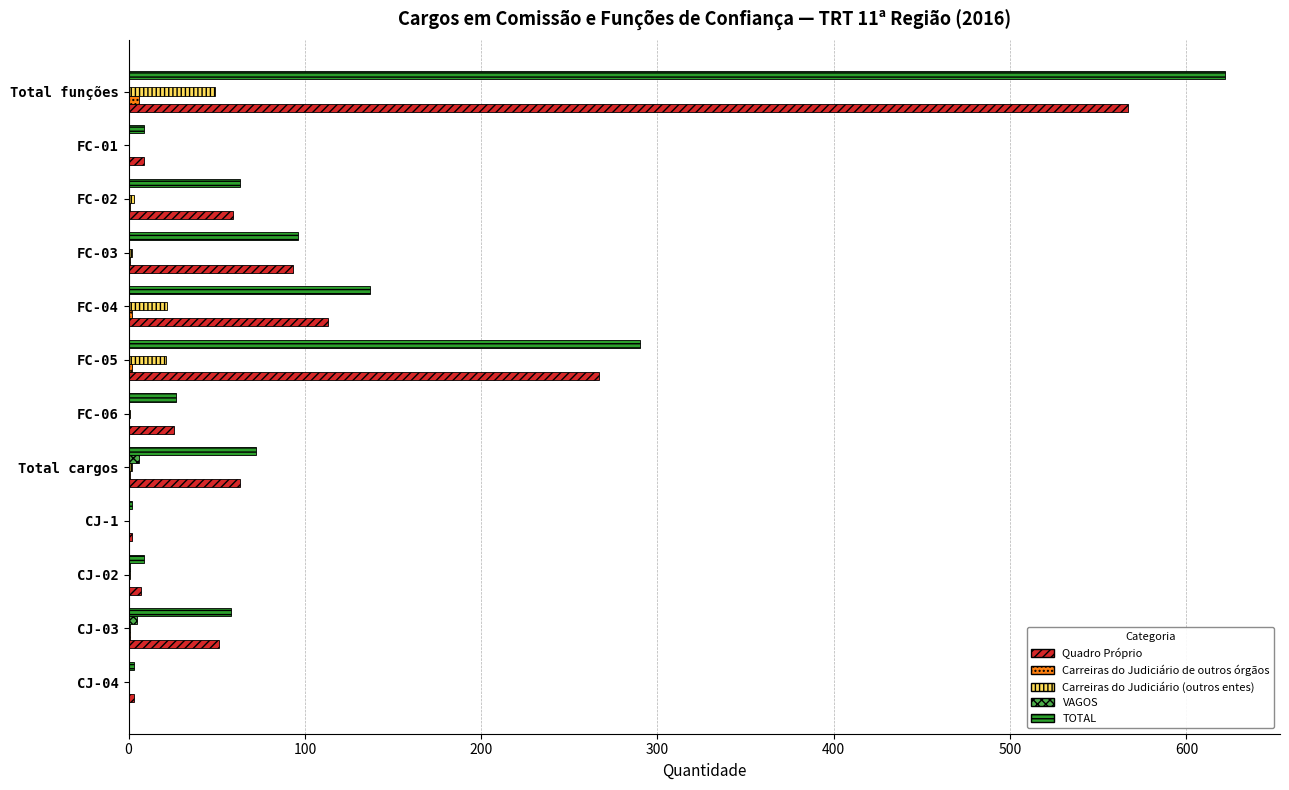

At which category is the sum across all series the highest?

Total funções